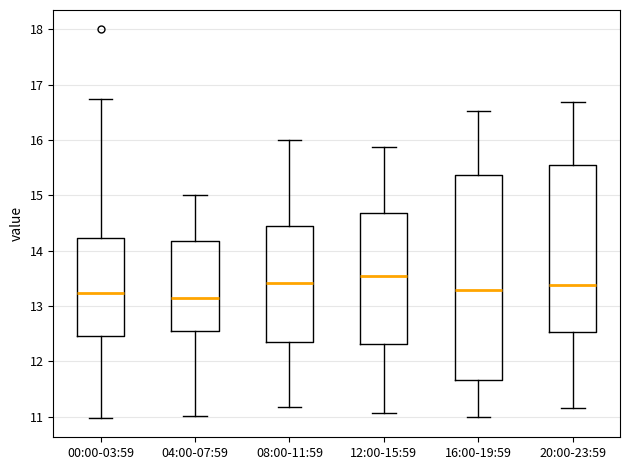

Reading left to right, read every box against the y-axis: the position of its median line, the range the box covers, and the ends of its whiskers. The values are not printed on the chart, so give them approximately, as read against the axis.

00:00-03:59: median 13.2, box 12.5 to 14.2, whiskers 11.0 to 16.8
04:00-07:59: median 13.2, box 12.6 to 14.2, whiskers 11.0 to 15.0
08:00-11:59: median 13.4, box 12.3 to 14.4, whiskers 11.2 to 16.0
12:00-15:59: median 13.5, box 12.3 to 14.7, whiskers 11.1 to 15.9
16:00-19:59: median 13.3, box 11.7 to 15.4, whiskers 11.0 to 16.5
20:00-23:59: median 13.4, box 12.5 to 15.6, whiskers 11.2 to 16.7